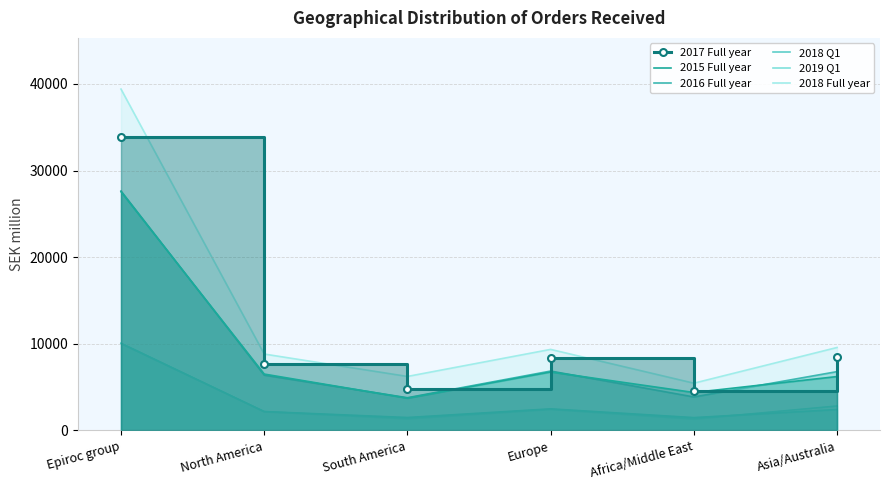

Where is the first local maximum for 2018 Q1?

Europe